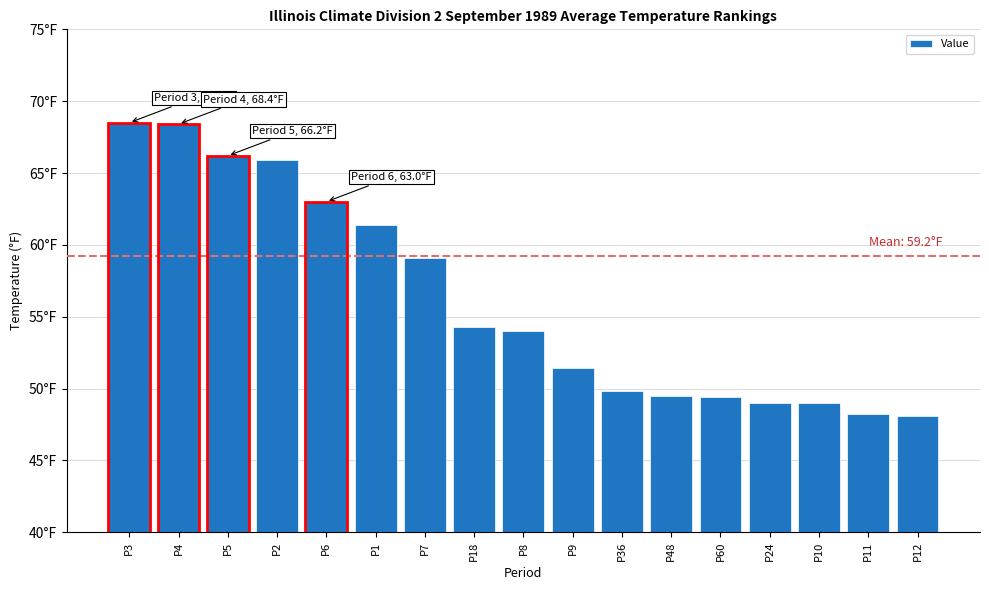

The chart shows a value of 51.4 at P9. True or false?

True